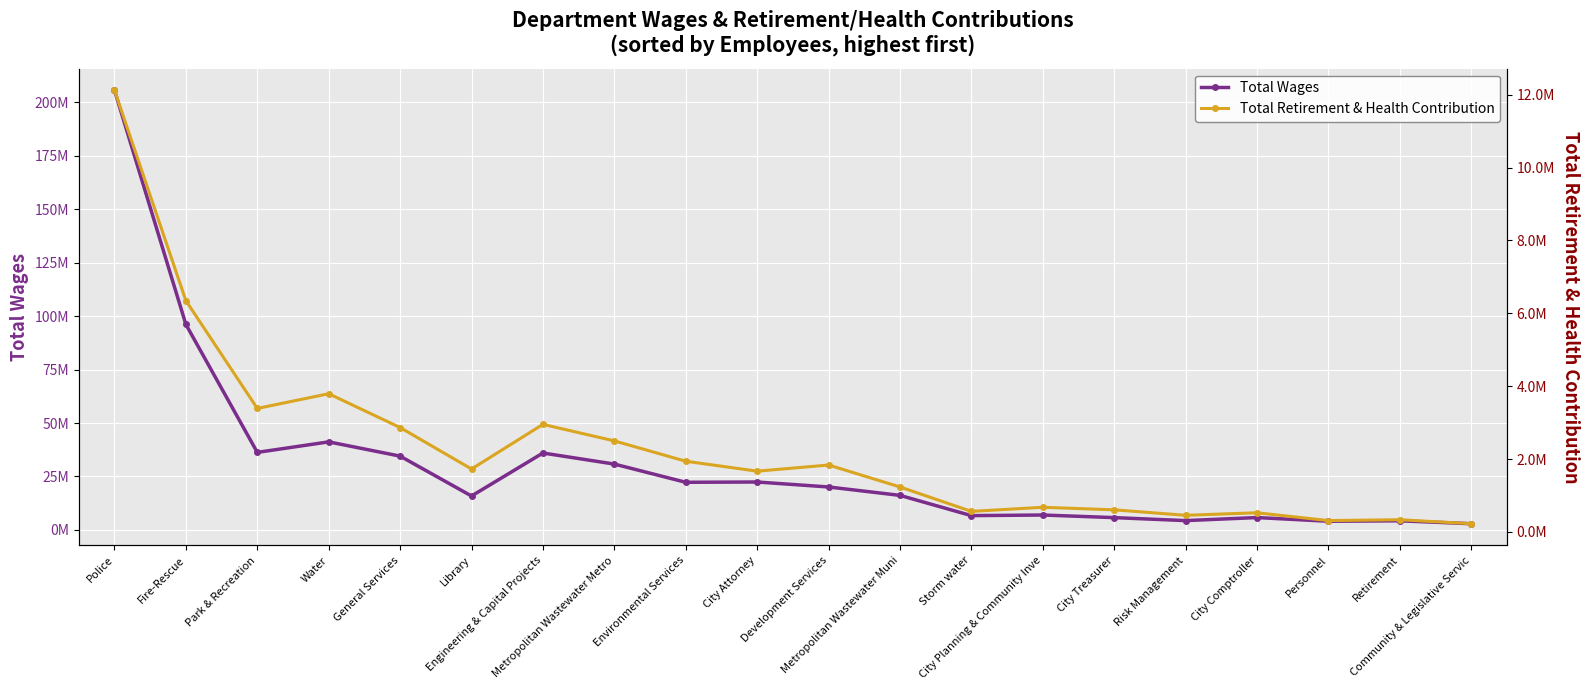

What are all the series names shown in the legend?

Total Wages, Total Retirement & Health Contribution